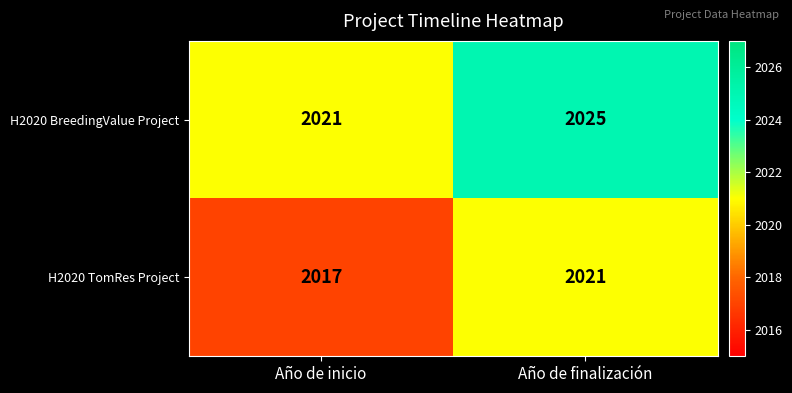

Read the H2020 BreedingValue Project value at Año de finalización.

2025